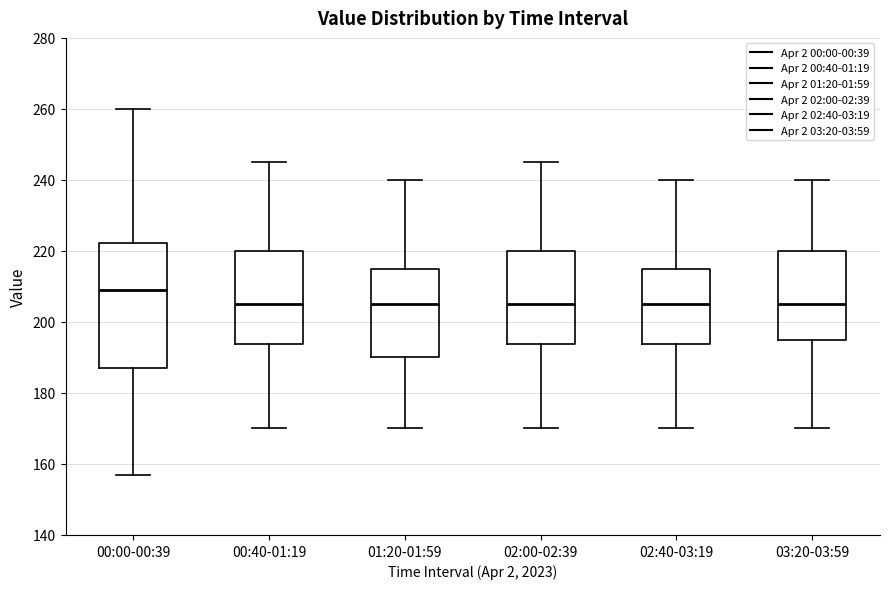

Reading left to right, read every box against the y-axis: the position of its median line, the range the box covers, and the ends of its whiskers. The values are not printed on the chart, so give them approximately, as read against the axis.

00:00-00:39: median 210, box 188 to 222, whiskers 158 to 260
00:40-01:19: median 206, box 194 to 220, whiskers 170 to 246
01:20-01:59: median 206, box 190 to 216, whiskers 170 to 240
02:00-02:39: median 206, box 194 to 220, whiskers 170 to 246
02:40-03:19: median 206, box 194 to 216, whiskers 170 to 240
03:20-03:59: median 206, box 196 to 220, whiskers 170 to 240